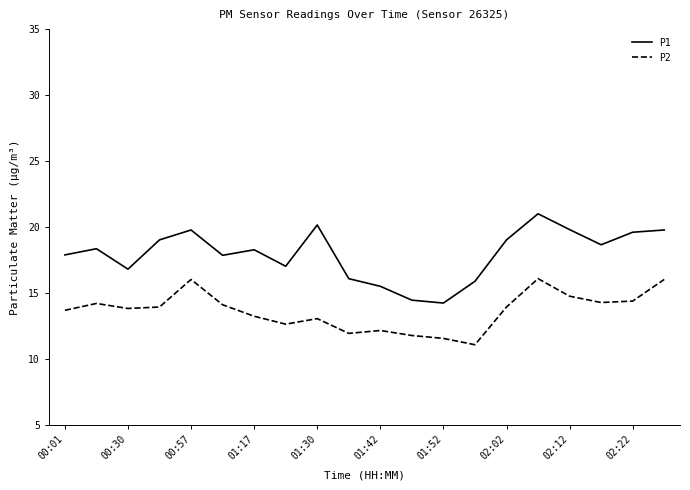

In P2, how many points are lower than both neighbors (excluding endpoints)?

5